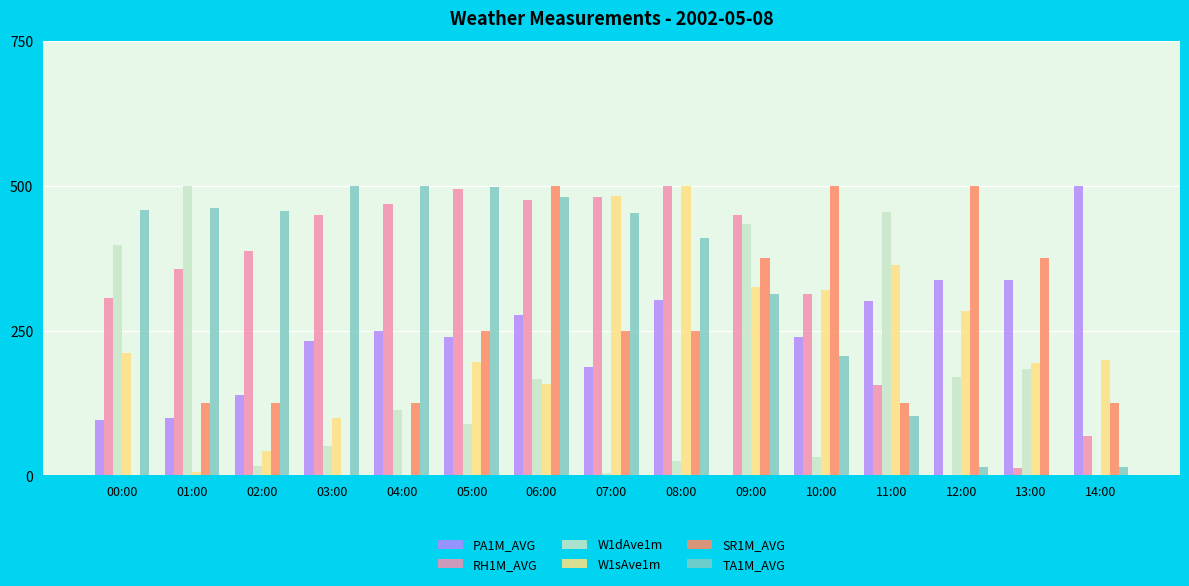

What is the sum of the W1dAve1m values at 09:00 and 00:00?

832.3